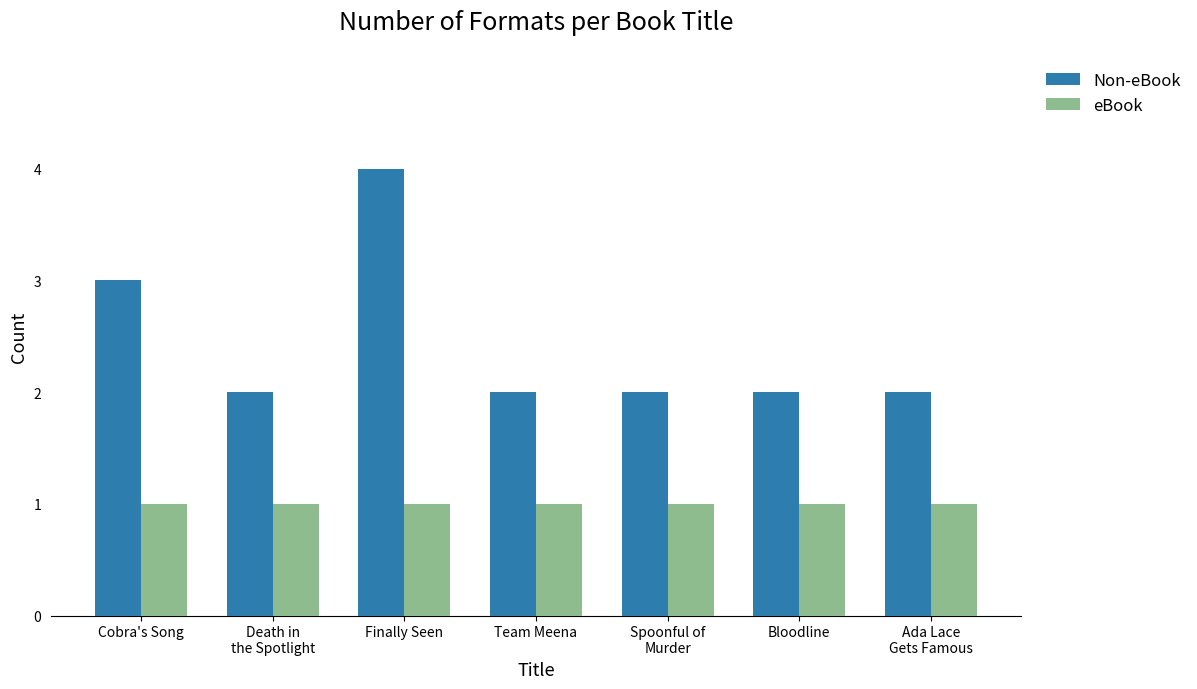

How many categories are shown in the chart?

7